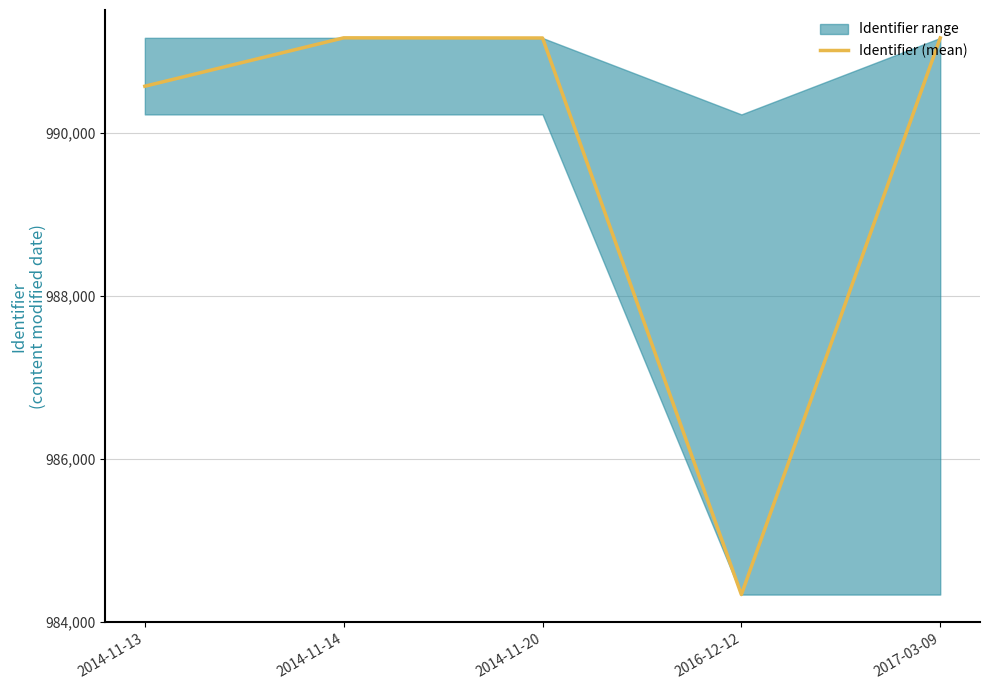

At which category does the data reach its first local valley?

2016-12-12